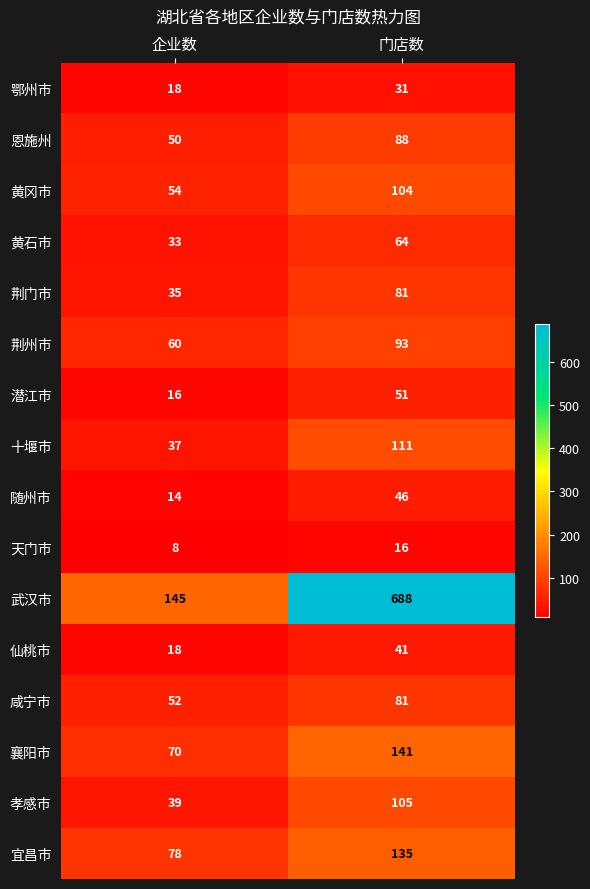

List the labels in order of 随州市 value, largest first.

门店数, 企业数